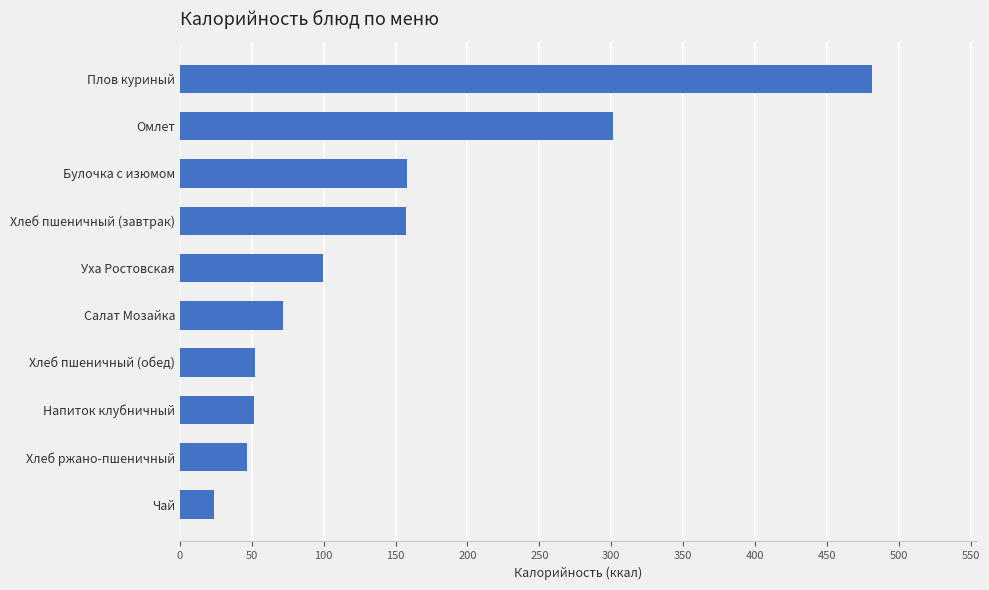

The value at Плов куриный is 481.7. True or false?

True